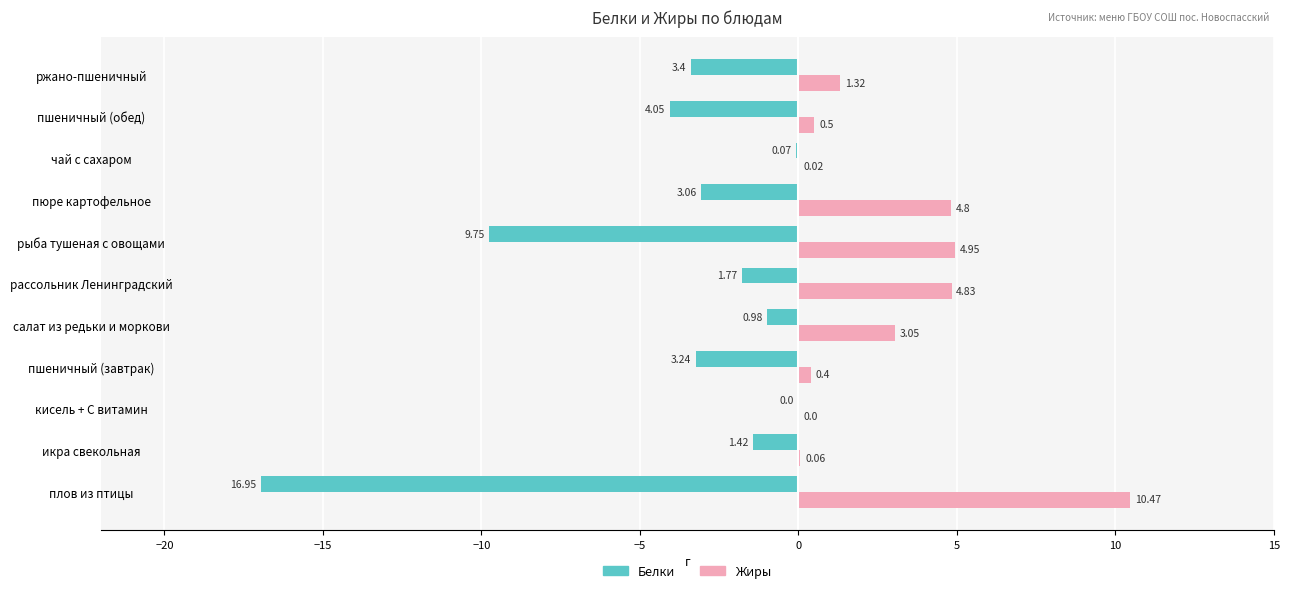

Which category has the highest value in the Белки series?

кисель + С витамин